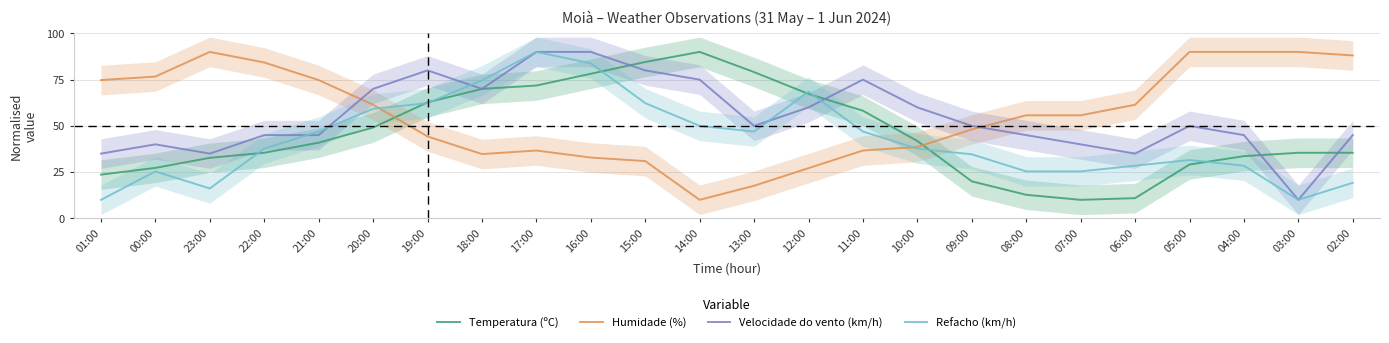

Is it true that Velocidade do vento (km/h) equals 80.0 at 15:00?

True